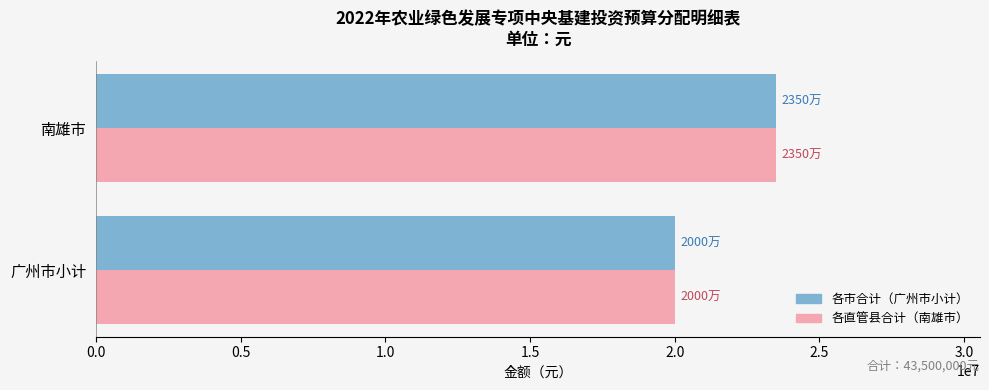

What is the total value across all series at 广州市小计?

40000000